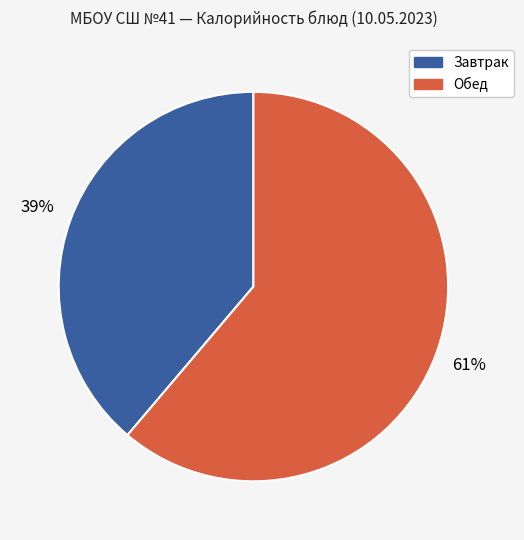

Is there a majority slice in this chart?

Yes